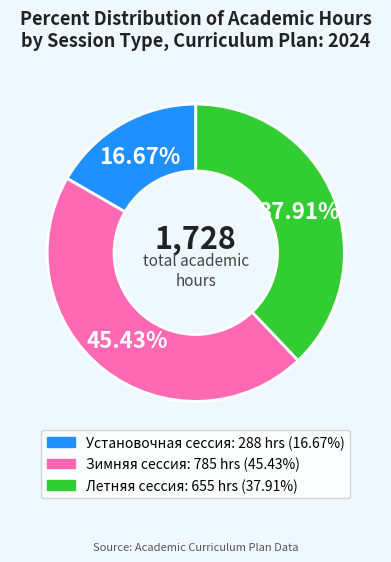

True or false: Зимняя сессия accounts for 36% of the total.

False